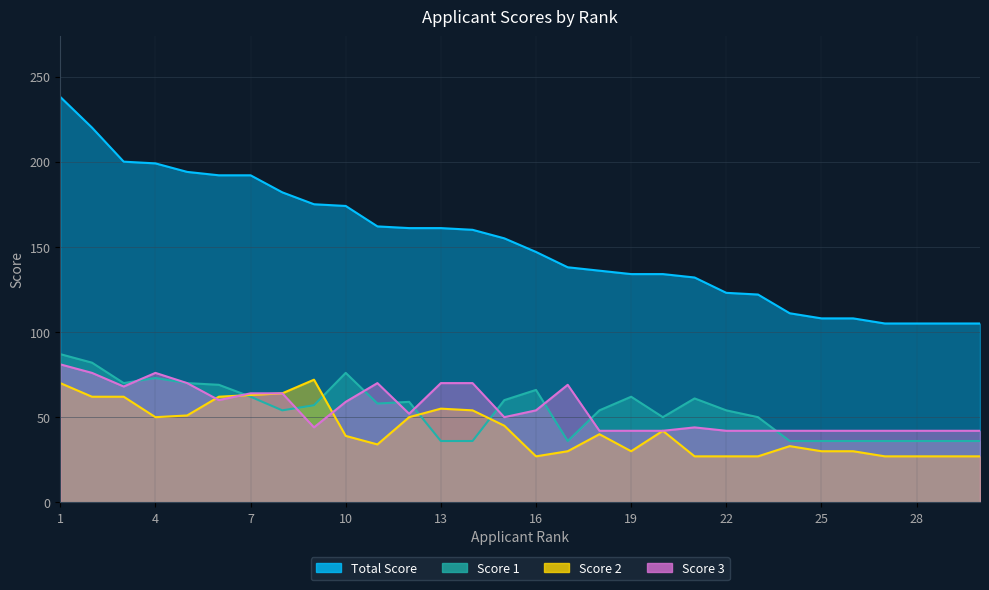

Which category has the highest value in the Score 2 series?

9